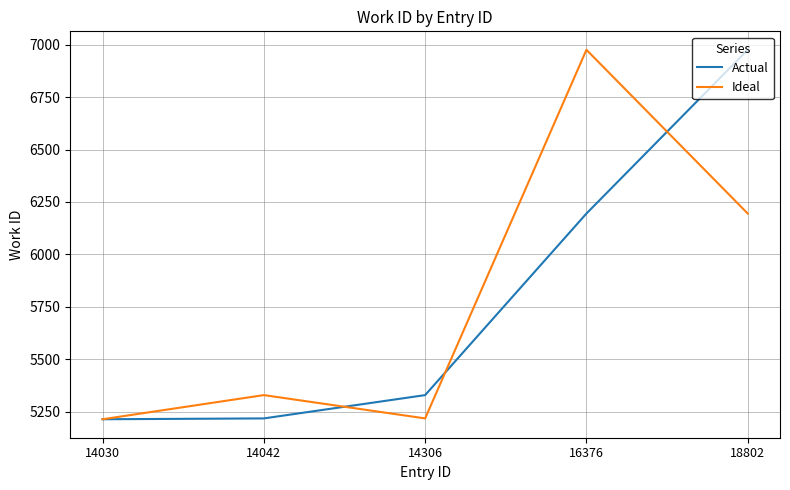

Is the value of Ideal at 16376 greater than the value of Actual at 14030?

Yes